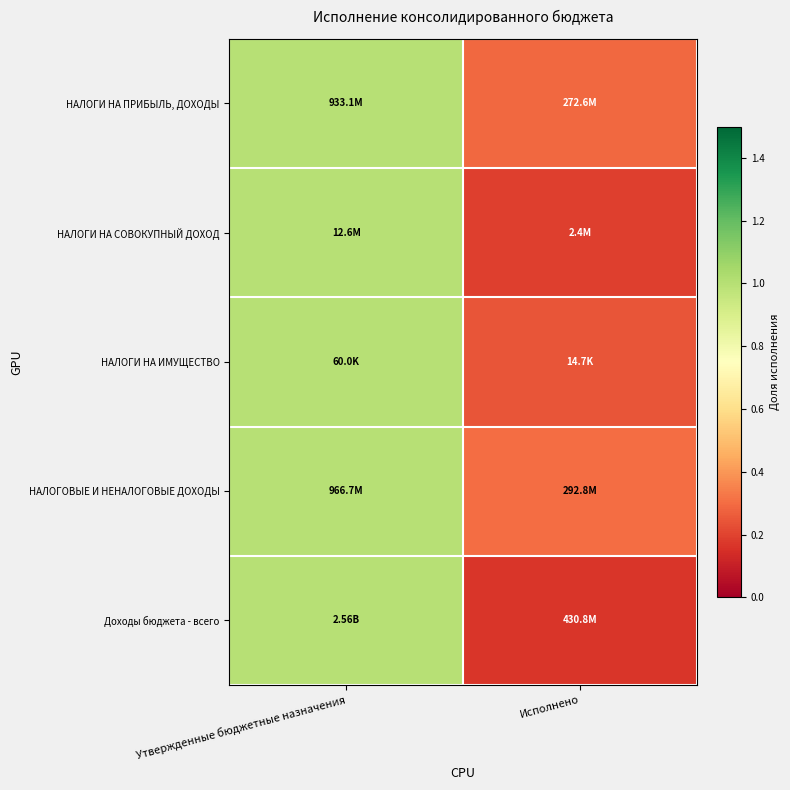

Reading right to left, transcribe all the data shown in this chart.

НАЛОГИ НА ПРИБЫЛЬ, ДОХОДЫ: Исполнено=0.3	Утвержденные бюджетные назначения=1.0
НАЛОГИ НА СОВОКУПНЫЙ ДОХОД: Исполнено=0.2	Утвержденные бюджетные назначения=1.0
НАЛОГИ НА ИМУЩЕСТВО: Исполнено=0.2	Утвержденные бюджетные назначения=1.0
НАЛОГОВЫЕ И НЕНАЛОГОВЫЕ ДОХОДЫ: Исполнено=0.3	Утвержденные бюджетные назначения=1.0
Доходы бюджета - всего: Исполнено=0.2	Утвержденные бюджетные назначения=1.0